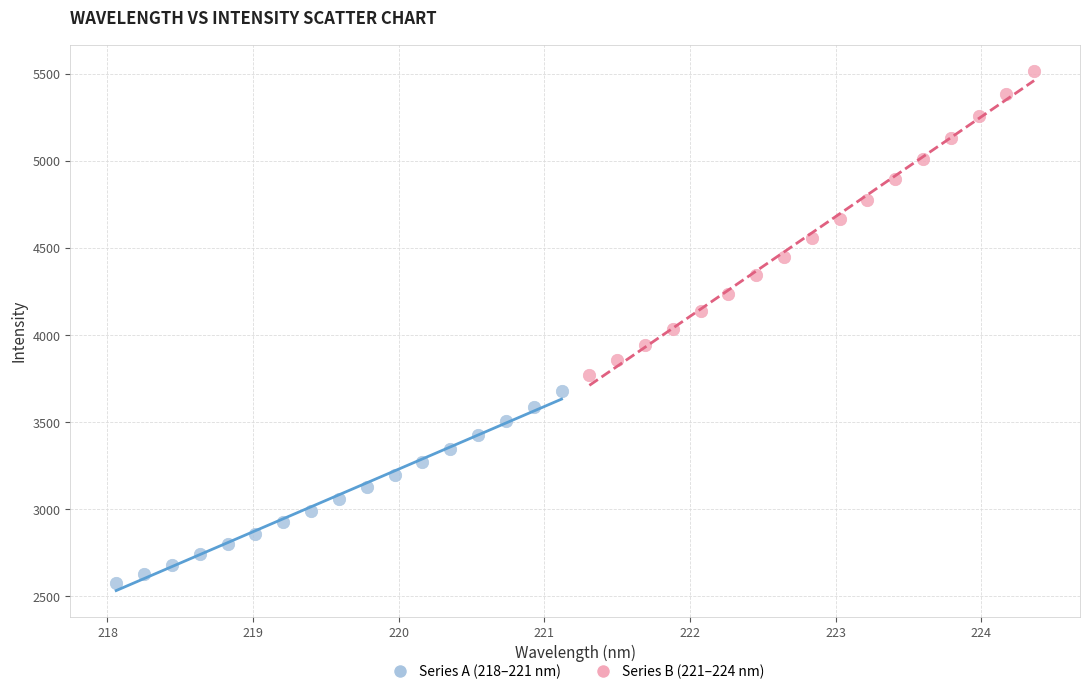

Which series reaches the maximum Y coordinate?

Series B (221–224 nm)